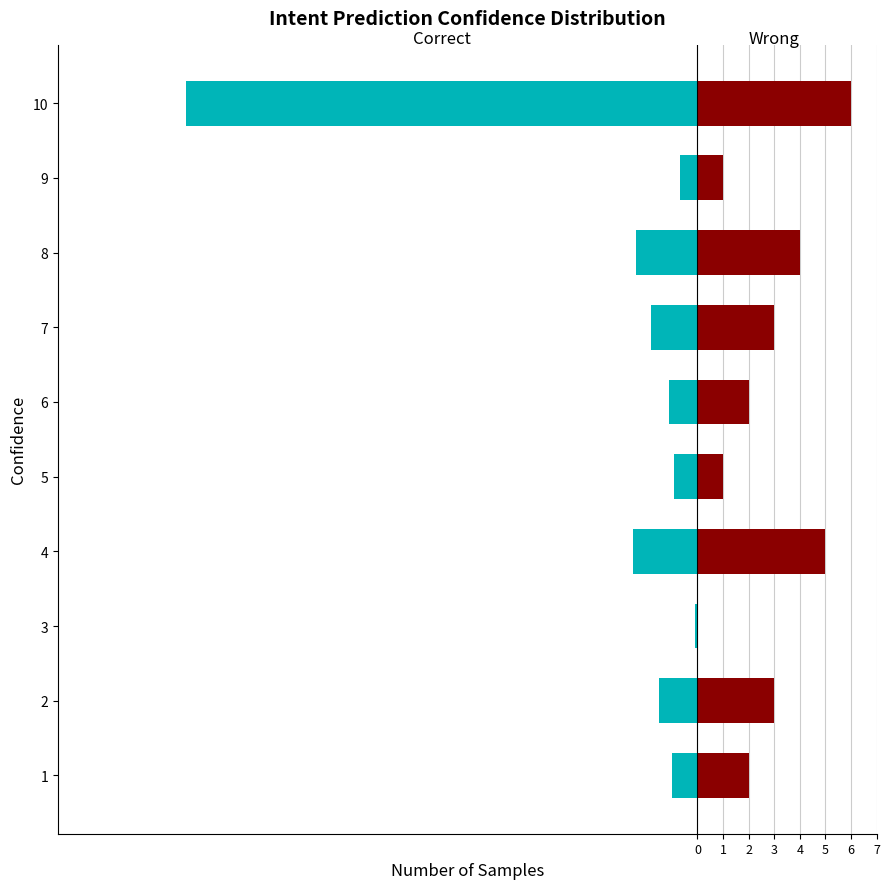

At how many categories does at least one series exceed 5?

1